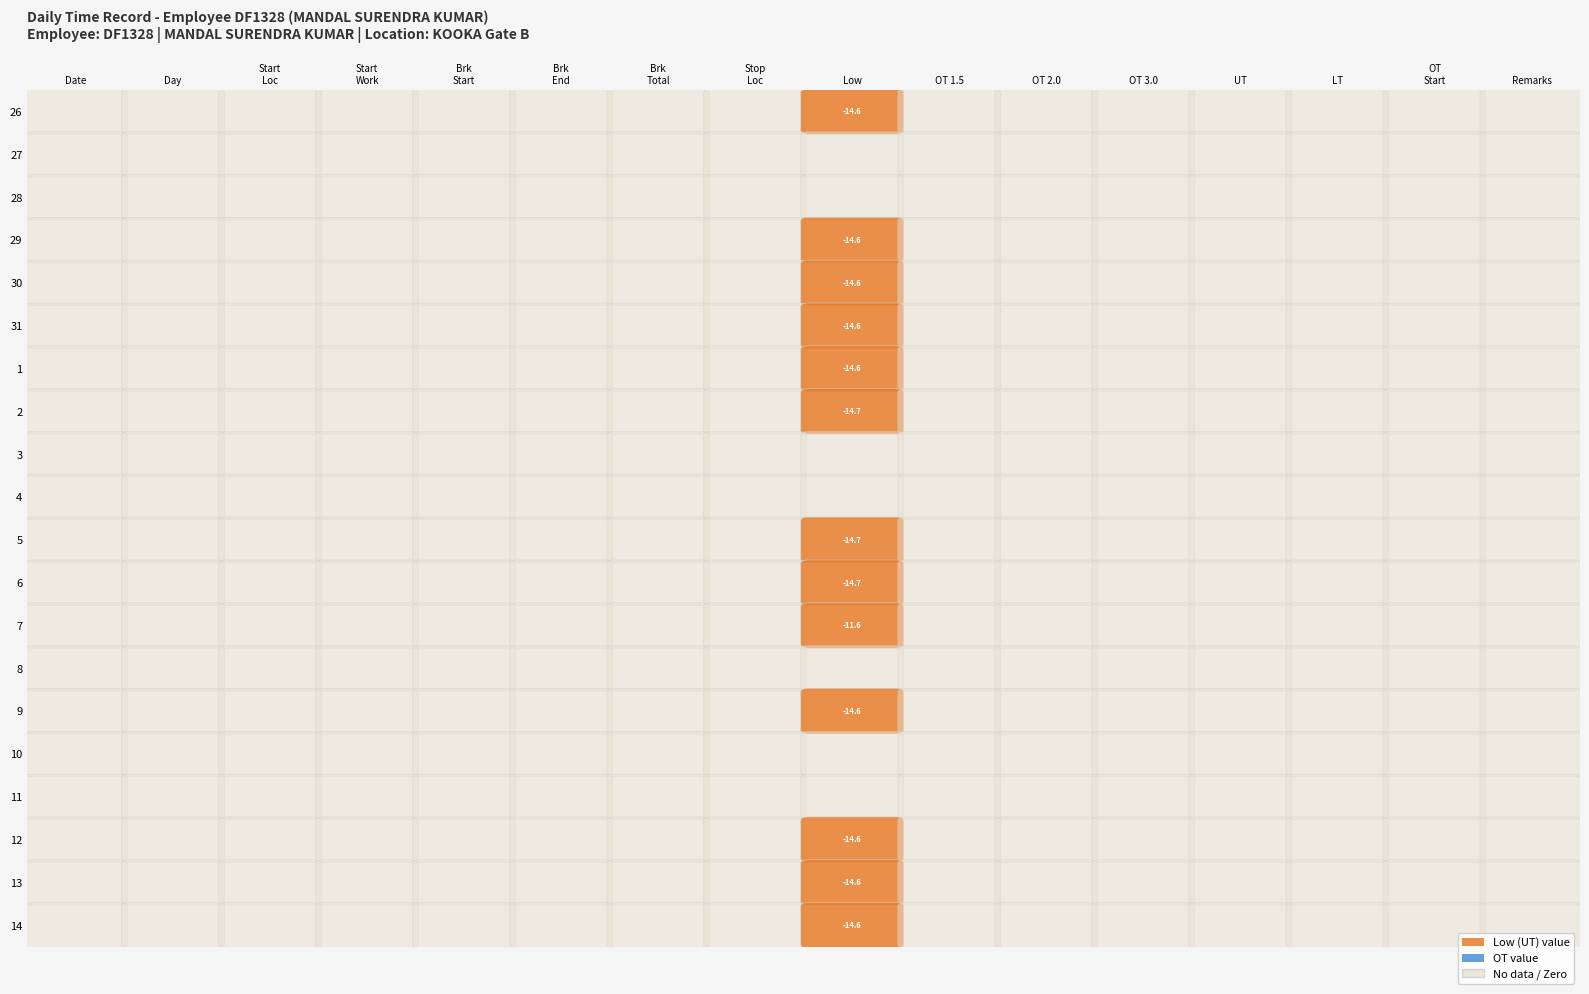

Which series has the largest range (max minus min)?

2